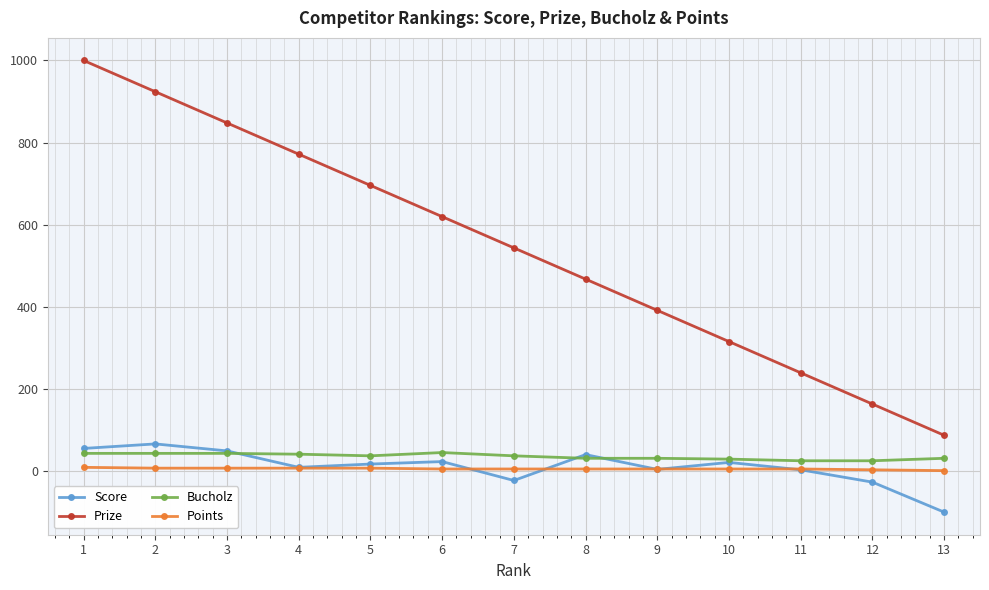

How many data points does each series have?

13